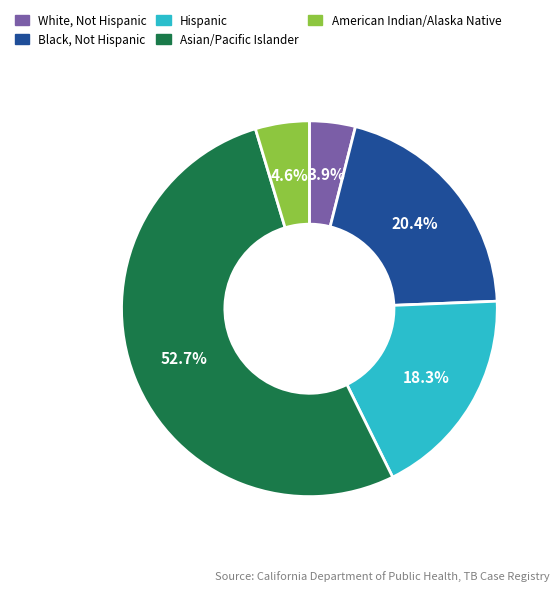

Approximately how many times larger is the value at Asian/Pacific Islander compared to Hispanic?

2.9